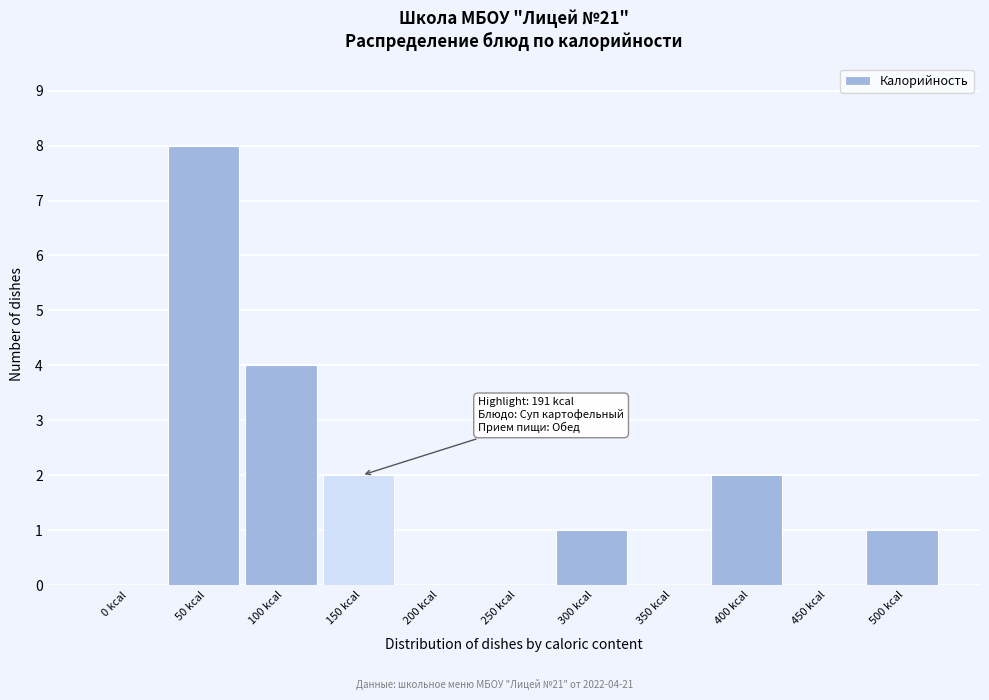

Reading left to right, what are all the values shown in this chart?

0 kcal=0	50 kcal=8	100 kcal=4	150 kcal=2	200 kcal=0	250 kcal=0	300 kcal=1	350 kcal=0	400 kcal=2	450 kcal=0	500 kcal=1